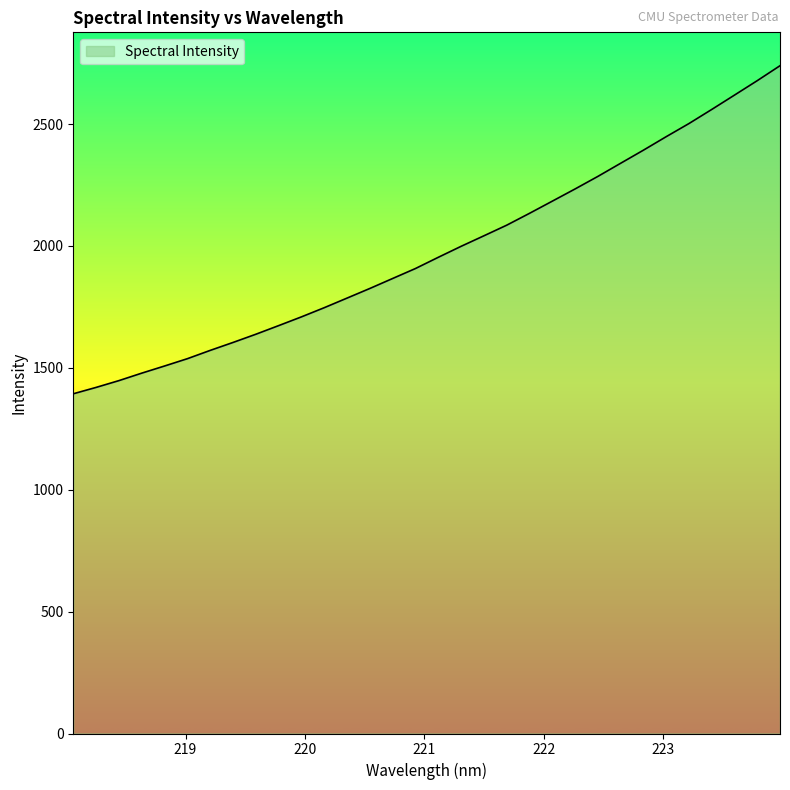

How many values are below 1953?

16